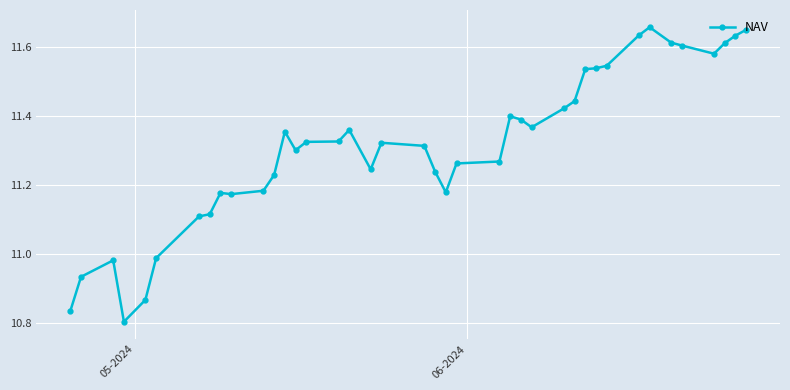

What is the difference between the second highest and second lowest values?

0.8